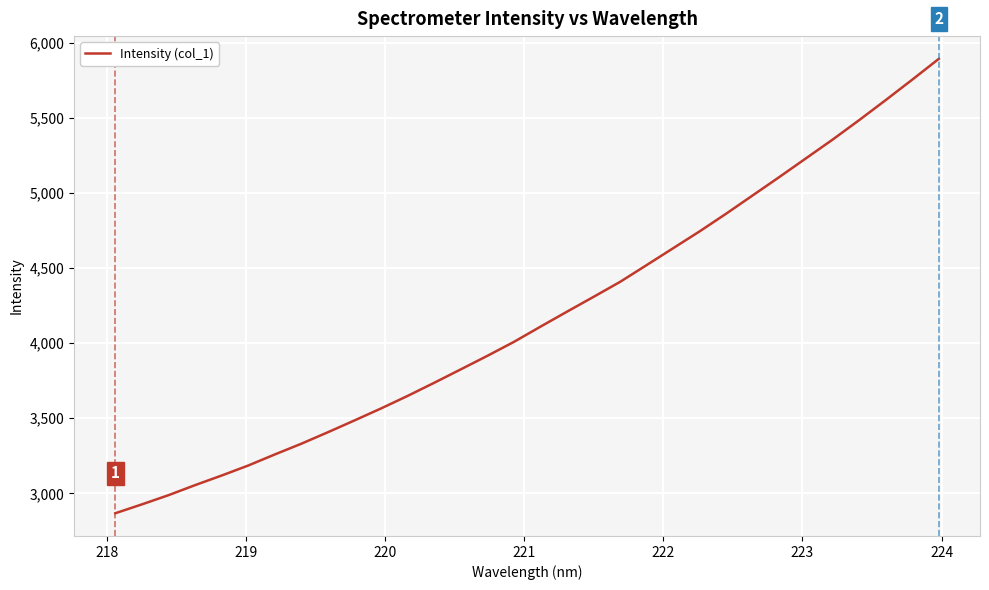

What is the smallest value displayed?

2867.8